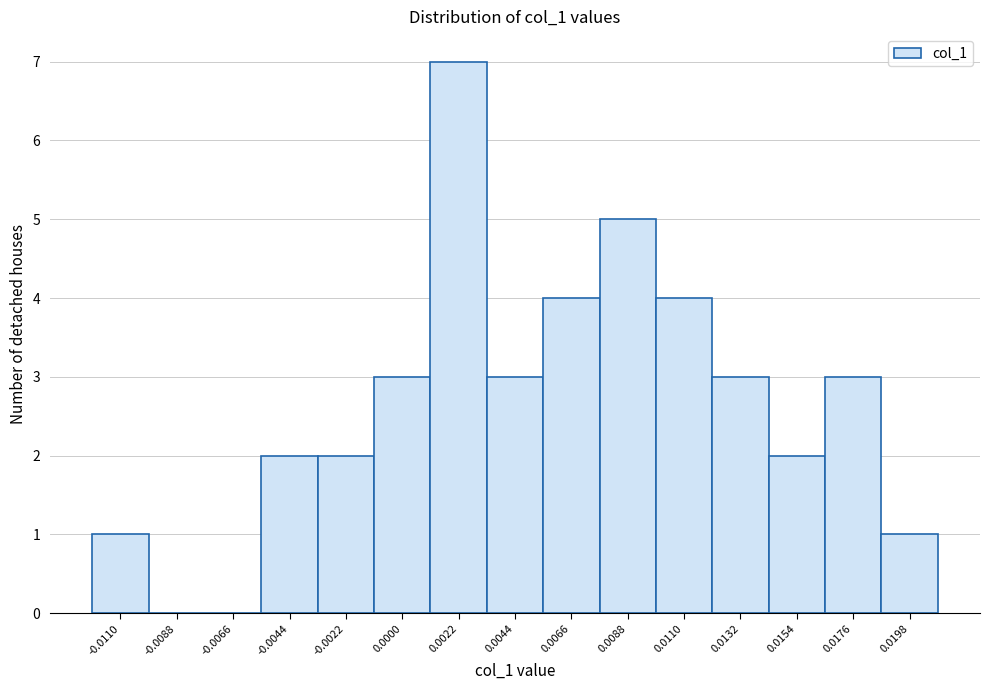

Reading left to right, extract all data points from this chart.

-0.0110=1	-0.0088=0	-0.0066=0	-0.0044=2	-0.0022=2	0.0000=3	0.0022=7	0.0044=3	0.0066=4	0.0088=5	0.0110=4	0.0132=3	0.0154=2	0.0176=3	0.0198=1